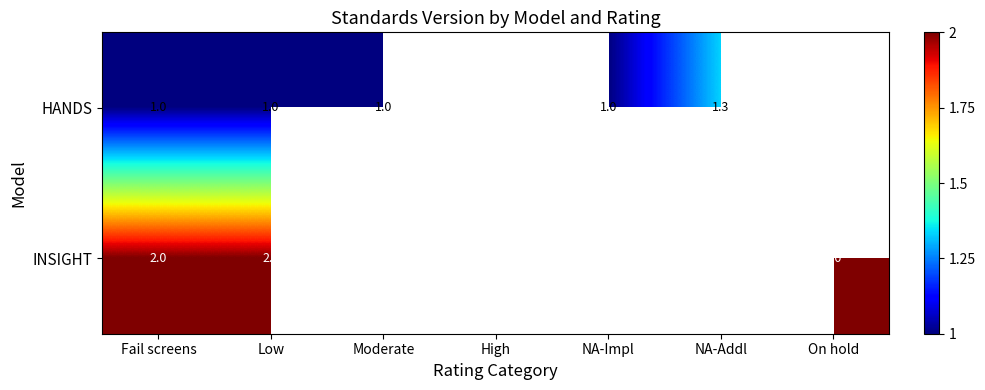

Is it true that INSIGHT equals 1.4 at High?

False